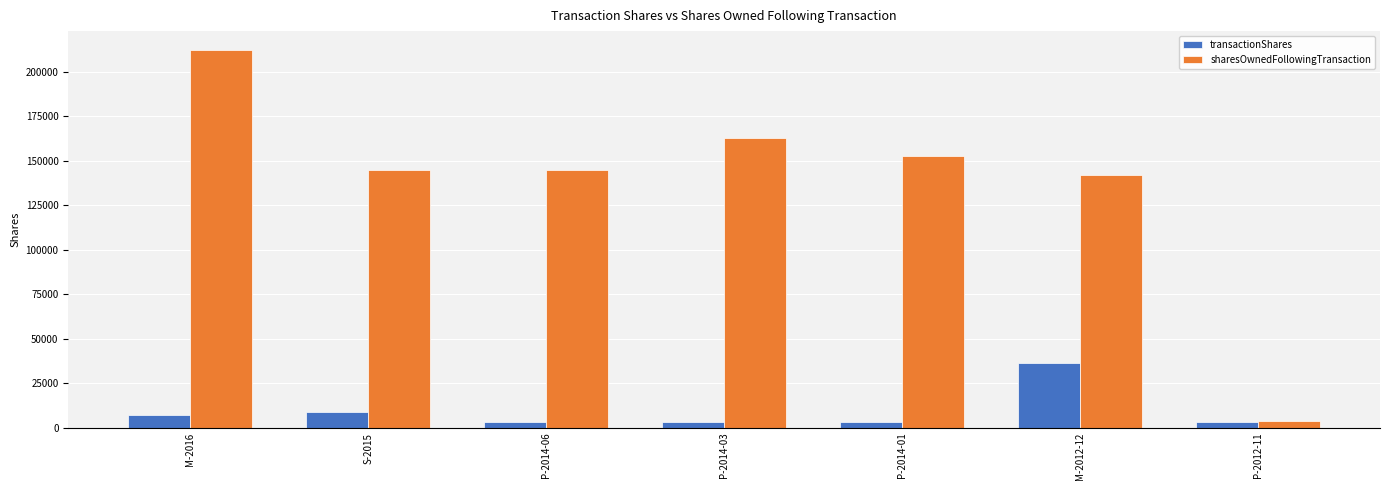

Where is sharesOwnedFollowingTransaction nearest to the value 107879?

M-2012-12